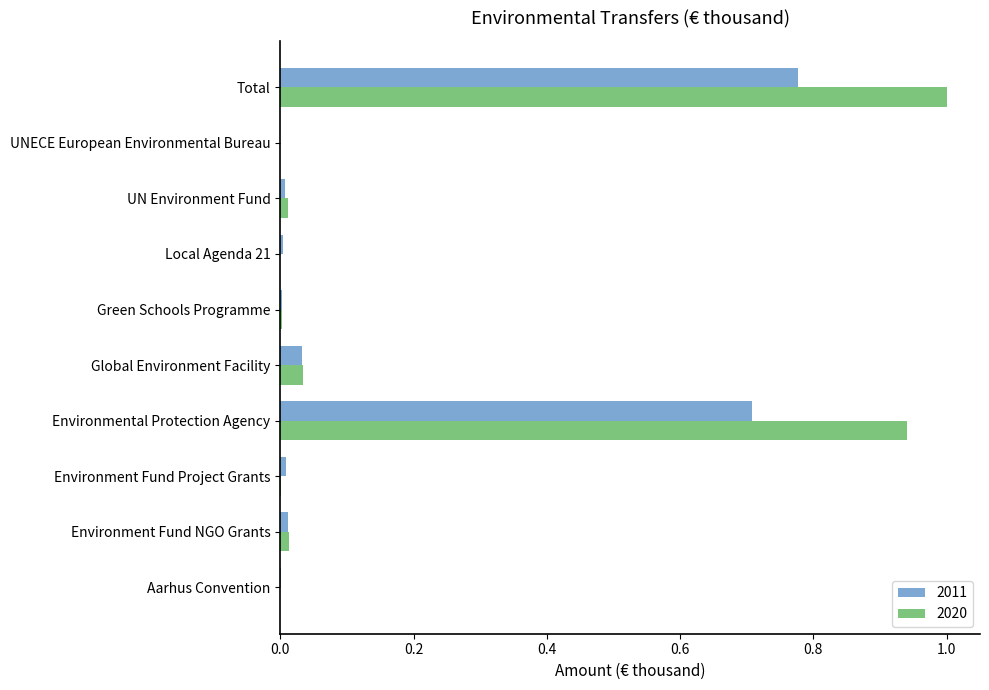

What is the maximum value shown in the chart?

1.0